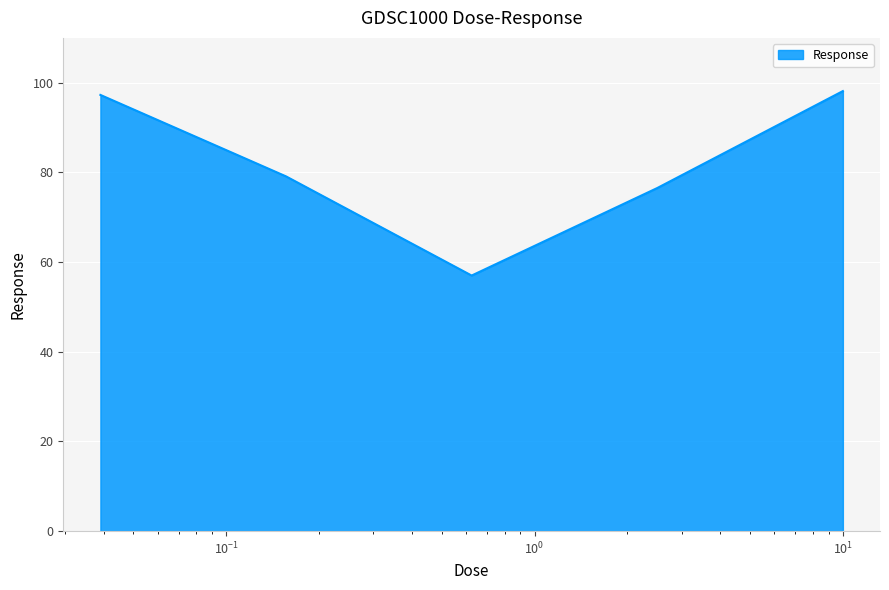

Reading left to right, list all the values displayed in this chart.

97.3	79.1	57.0	76.5	98.1